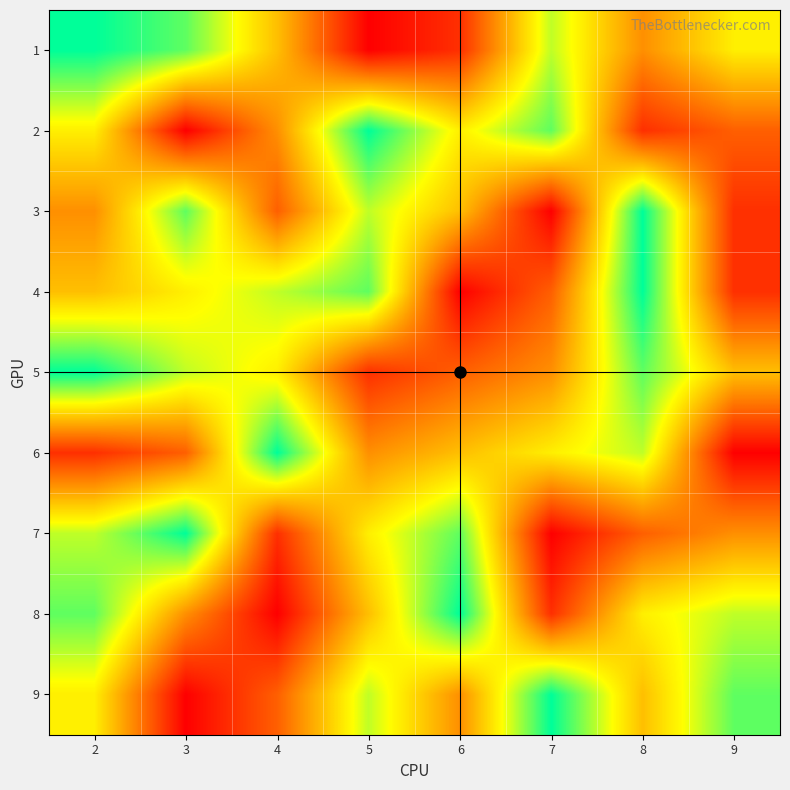

Reading right to left, what are all the values shown in this chart?

1: 9=6	8=4	7=7	6=2	5=1	4=5	3=8	2=9
2: 9=3	8=2	7=8	6=6	5=9	4=4	3=1	2=6
3: 9=2	8=9	7=1	6=5	5=7	4=3	3=8	2=4
4: 9=2	8=9	7=3	6=1	5=8	4=7	3=6	2=5
5: 9=5	8=8	7=4	6=3	5=2	4=6	3=7	2=9
6: 9=1	8=7	7=6	6=5	5=4	4=9	3=3	2=2
7: 9=4	8=3	7=1	6=8	5=6	4=2	3=9	2=7
8: 9=7	8=6	7=2	6=9	5=5	4=1	3=4	2=8
9: 9=8	8=5	7=9	6=4	5=7	4=3	3=1	2=6